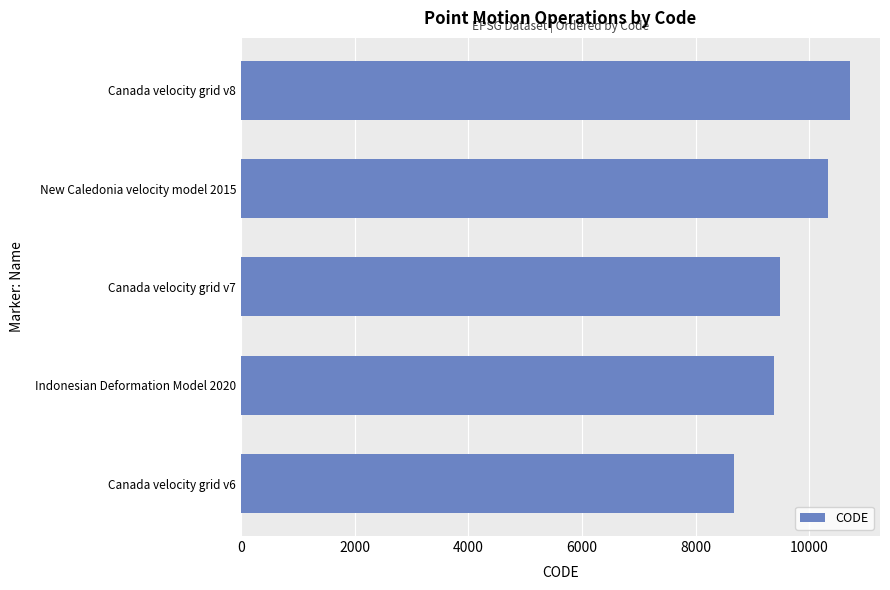

How many data points are less than 9483?

2